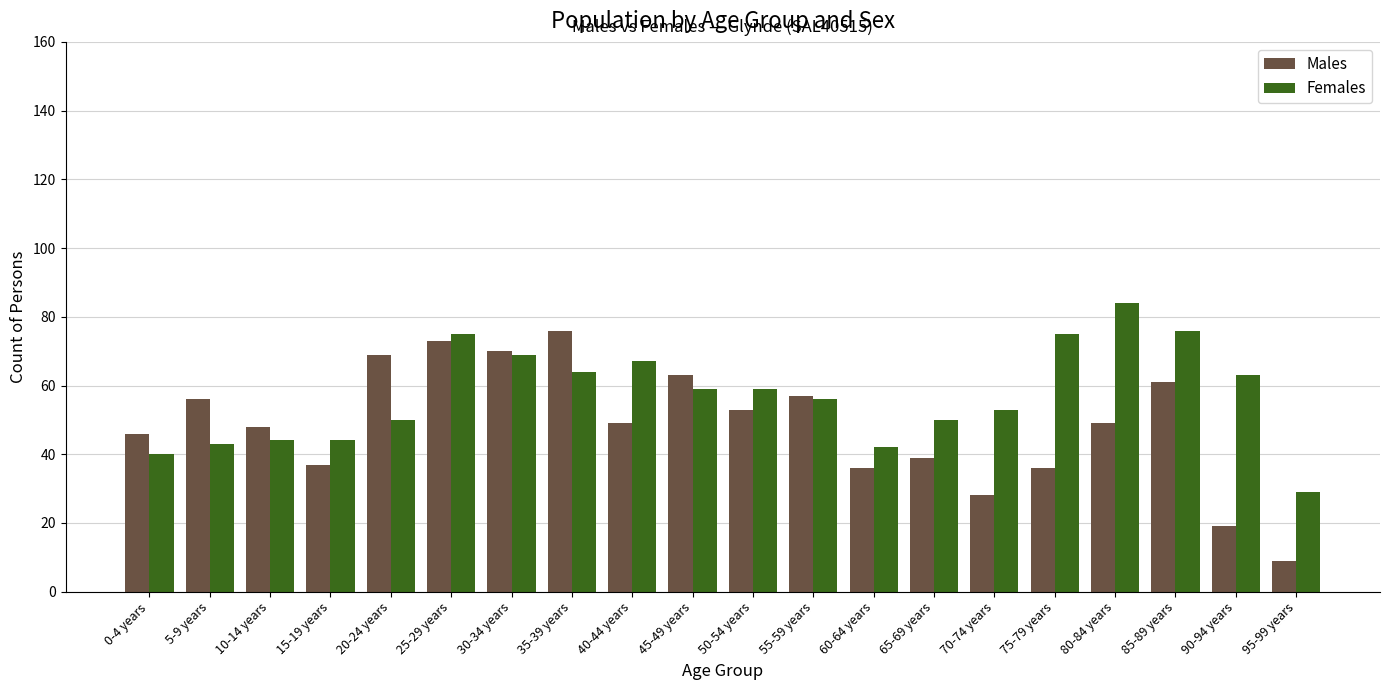

Is the value of Males at 75-79 years greater than the value of Females at 50-54 years?

No